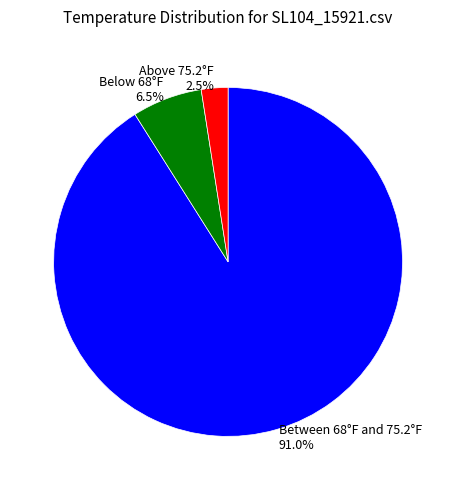

Is there any slice that represents more than half of the pie?

Yes